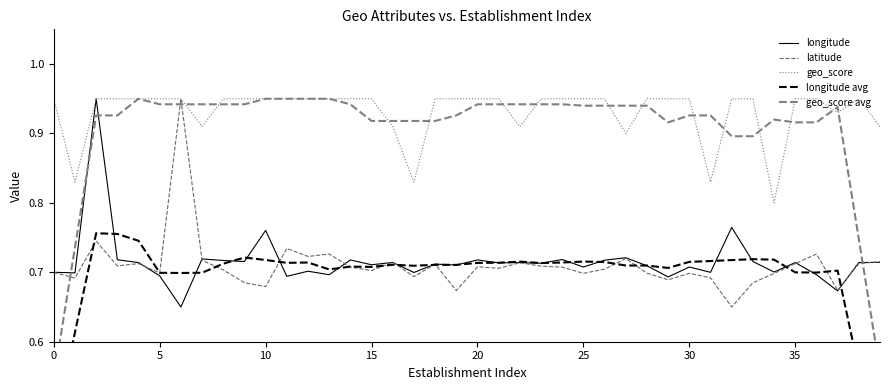

The longitude series shows 1.2 at 25. True or false?

False